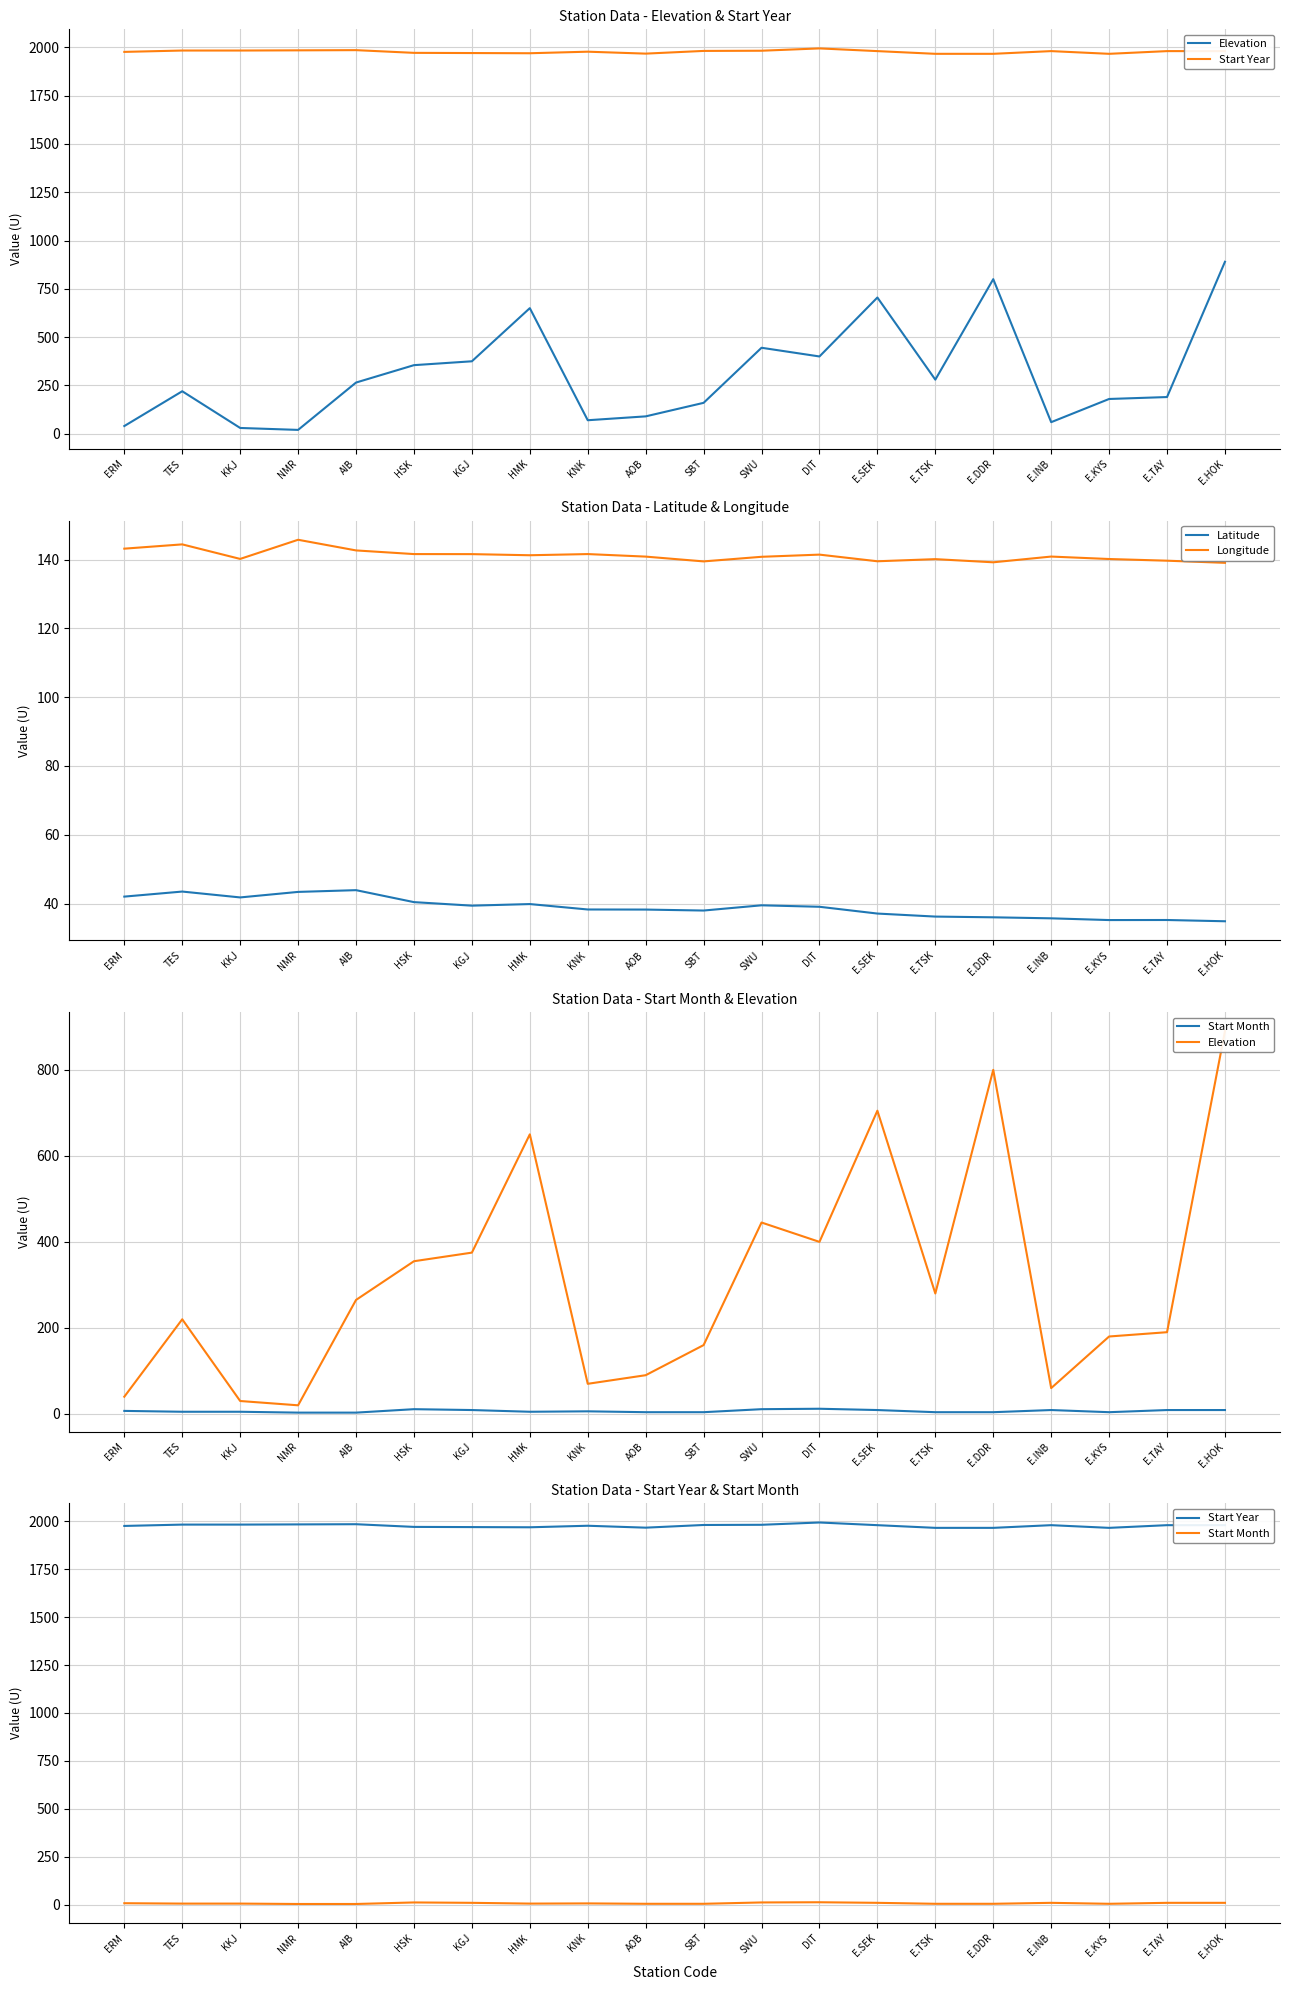

What is the difference between the highest and lowest values at E.INB?

1971.0